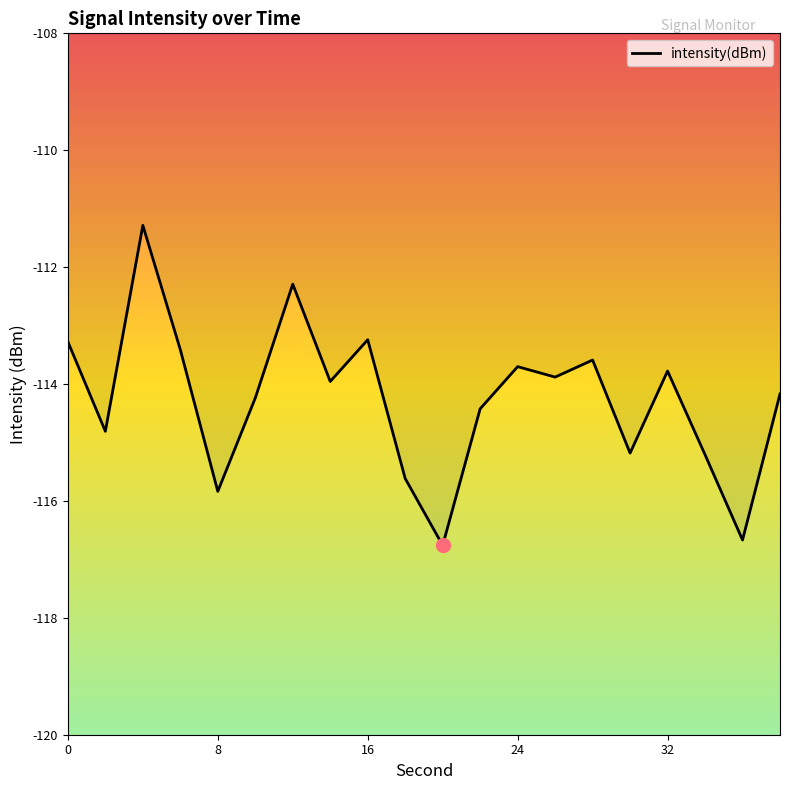

What is the minimum value shown in the chart?

-116.8